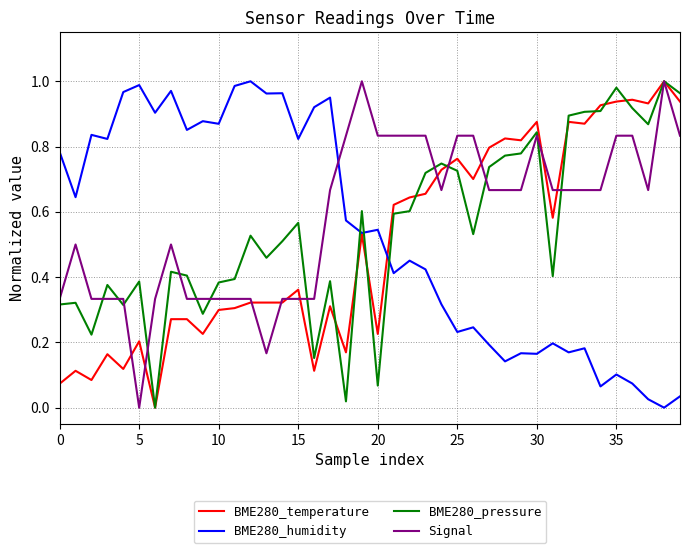

Which series ends up on top after the final intersection of BME280_humidity and BME280_pressure?

BME280_pressure